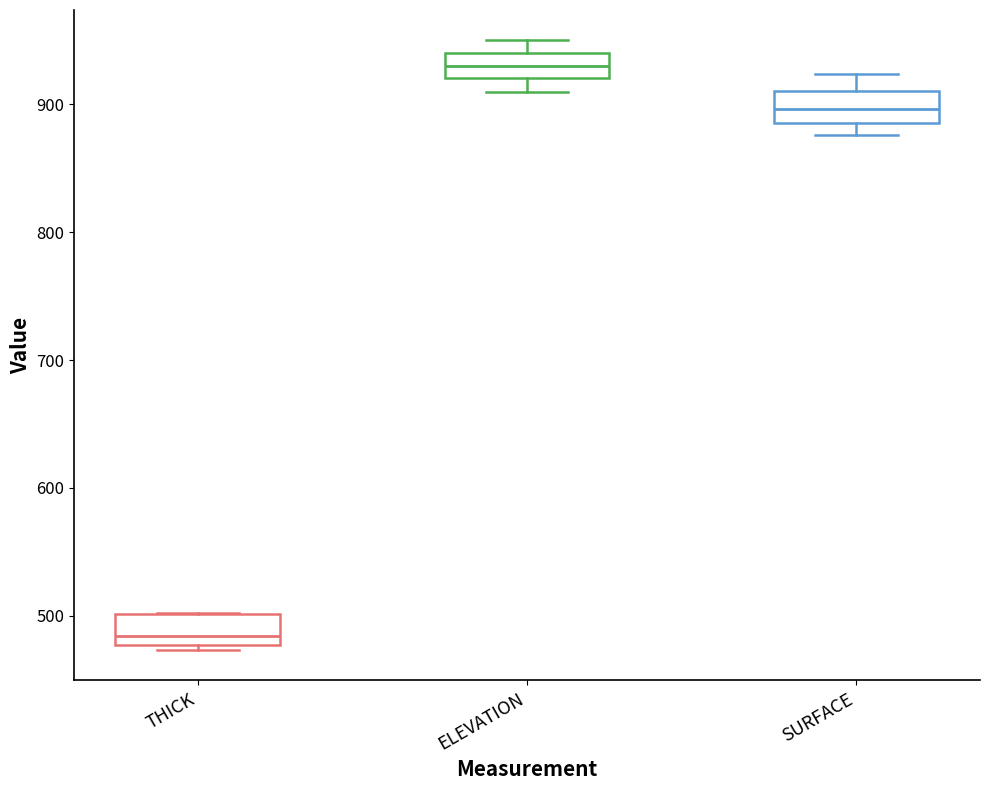

Reading left to right, transcribe this box plot: for each box, give where its median line is, the range the box spans, and where its two whiskers end, as read against the y-axis. The values are not printed on the chart, so give them approximately, as read against the axis.

THICK: median 480 (just above the box's lower edge), box 480 to 500, whiskers 470 to 500
ELEVATION: median 930, box 920 to 940, whiskers 910 to 950
SURFACE: median 900, box 890 to 910, whiskers 880 to 920